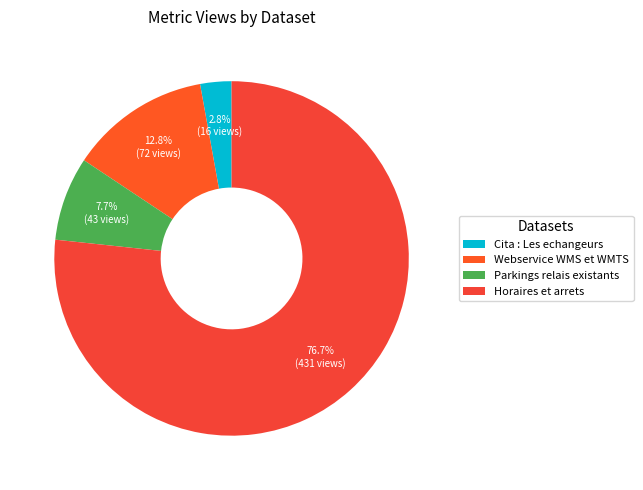

To the nearest percent, what percentage of the pie is Webservice WMS et WMTS?

13%